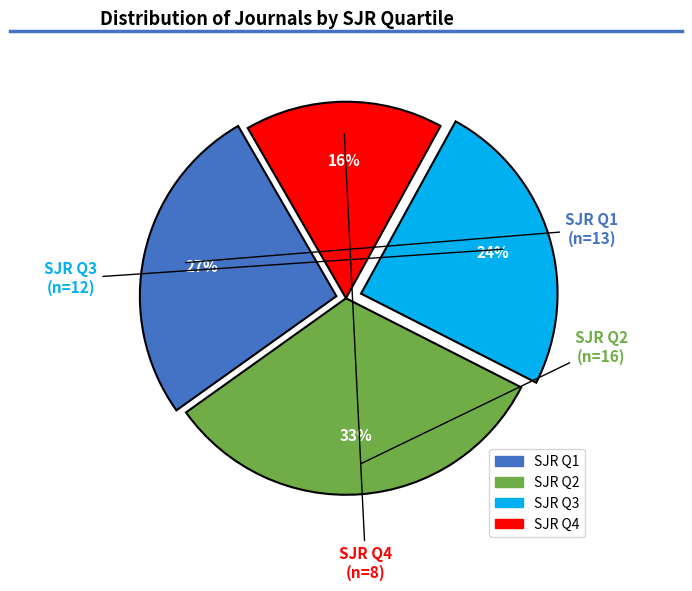

Does any single category account for the majority?

No